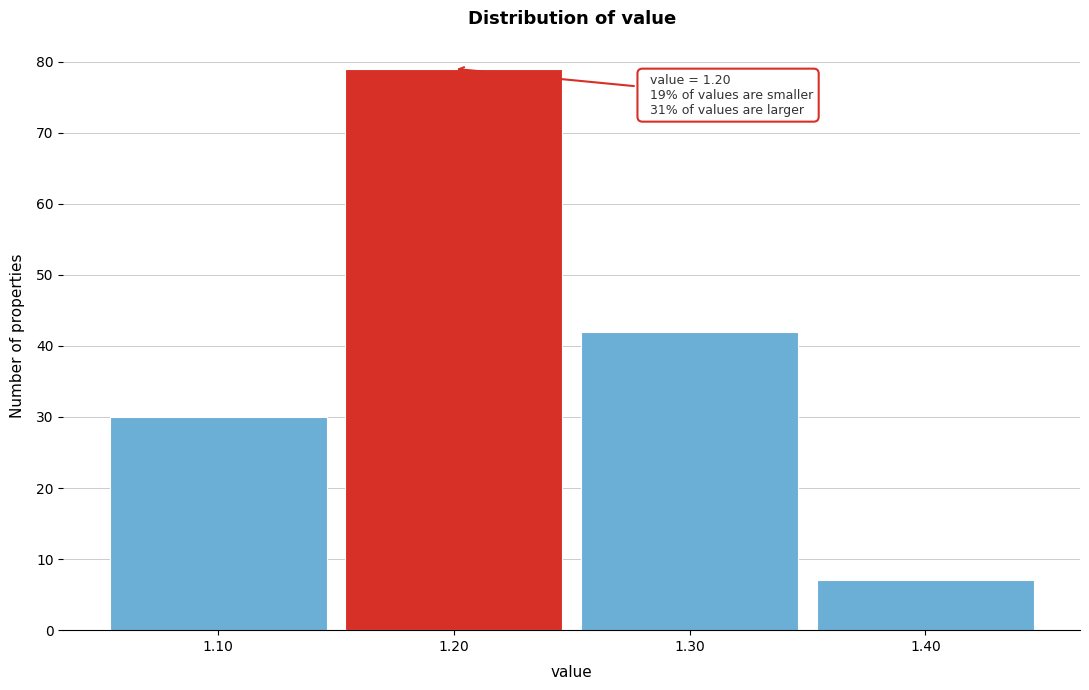

Over which range of the x-axis is the bar tallest?

1.15 to 1.25